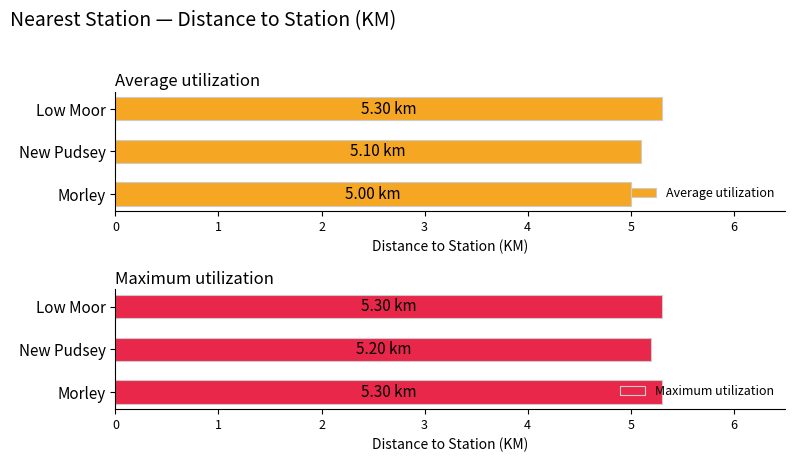

How many groups of bars are there?

3